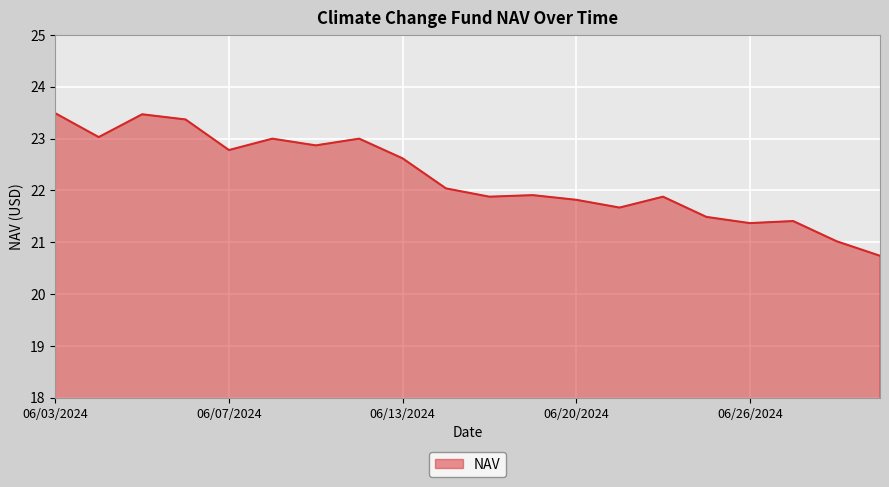

How many lines are shown in the chart?

1